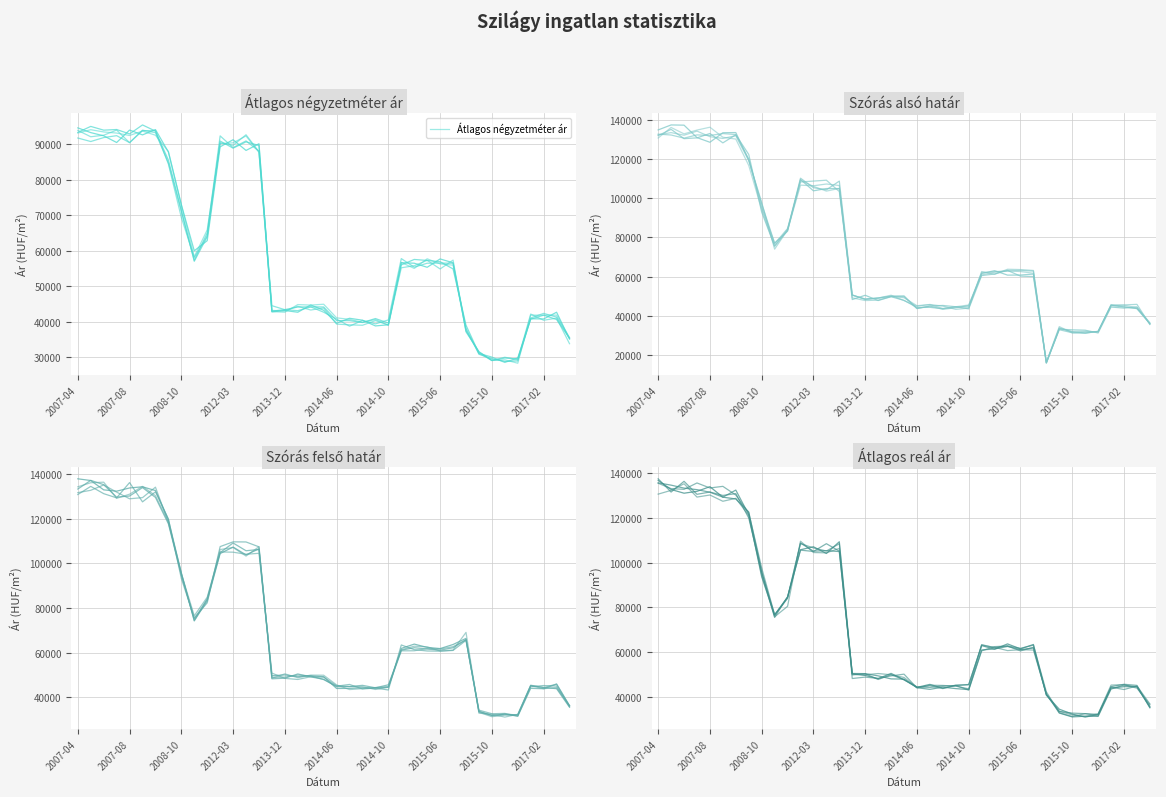

True or false: Átlagos reál ár has more than 0 points higher than both neighbors.

True